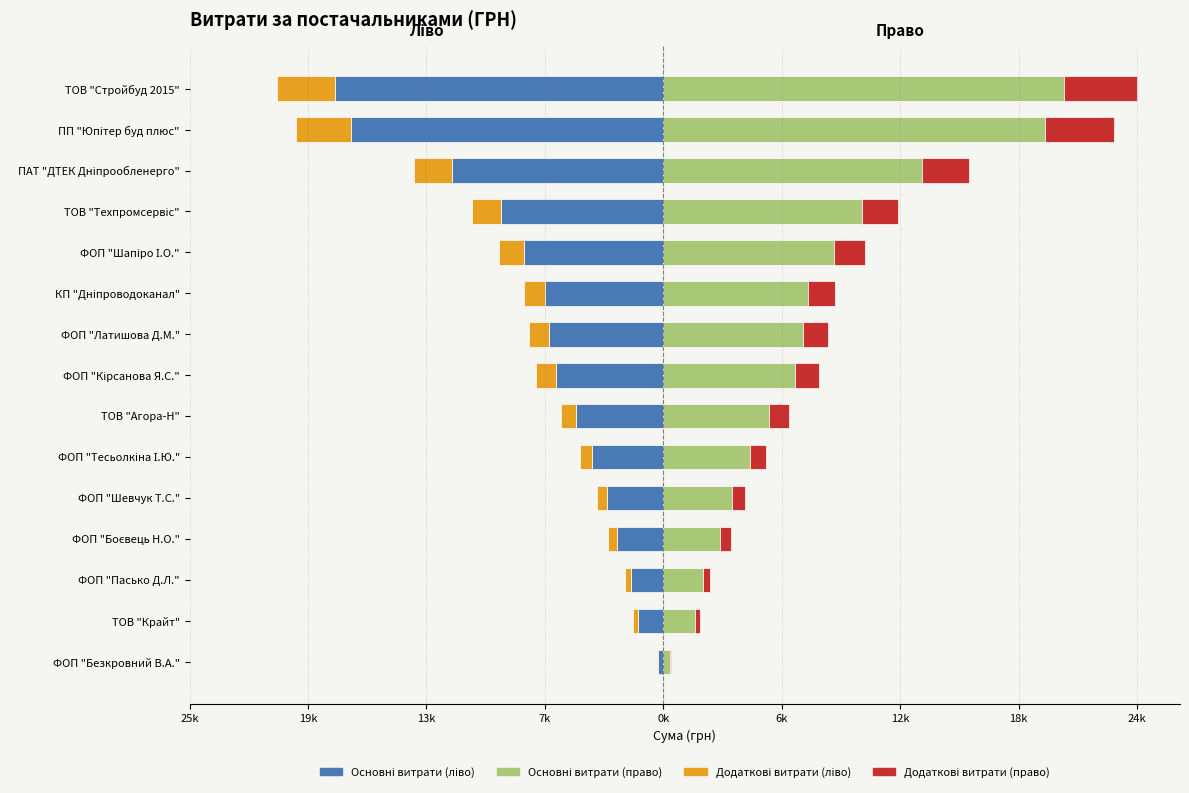

Which series has the widest spread of values?

Основні витрати (право)